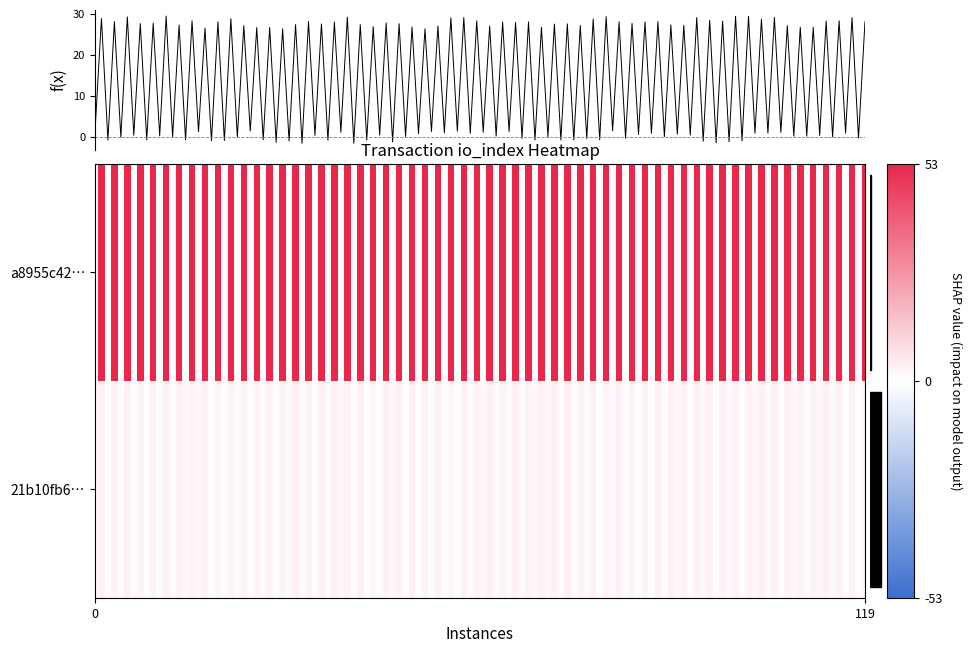

The 21b10fb64db00b609fca780518b710edd95e6d4 series shows 1 at 0. True or false?

True